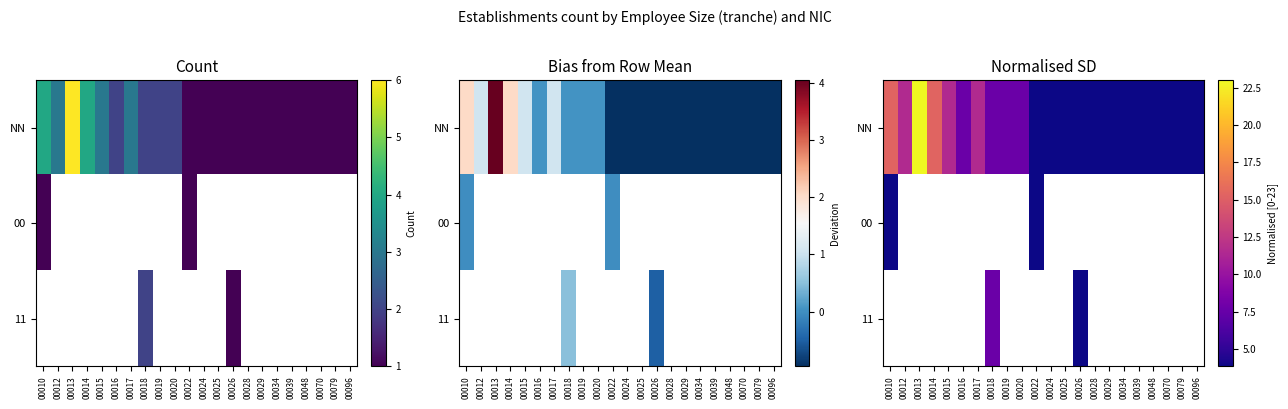

True or false: 00 has a value of 0.0 at 00070.

True